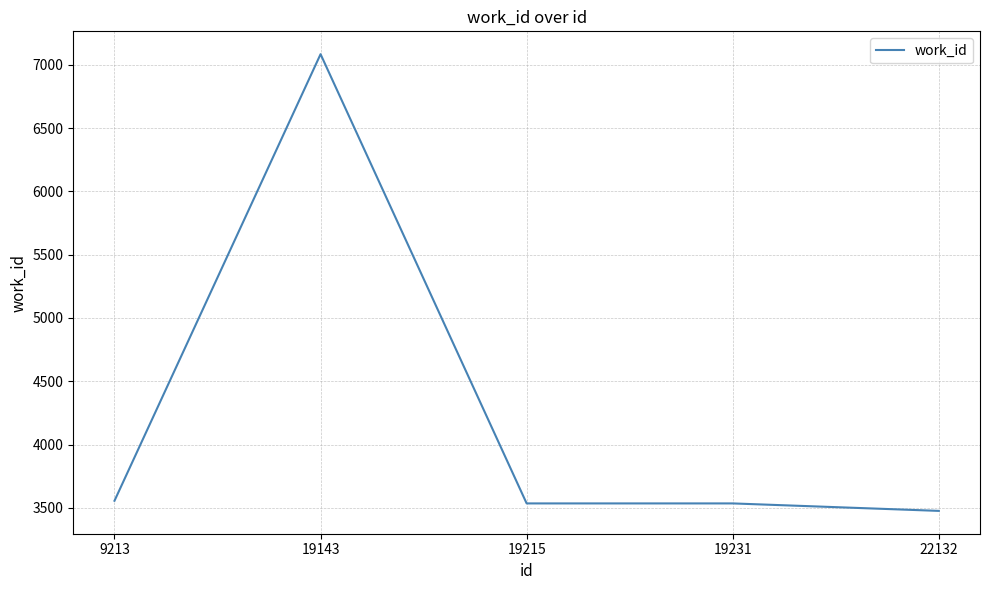

How many lines are shown in the chart?

1